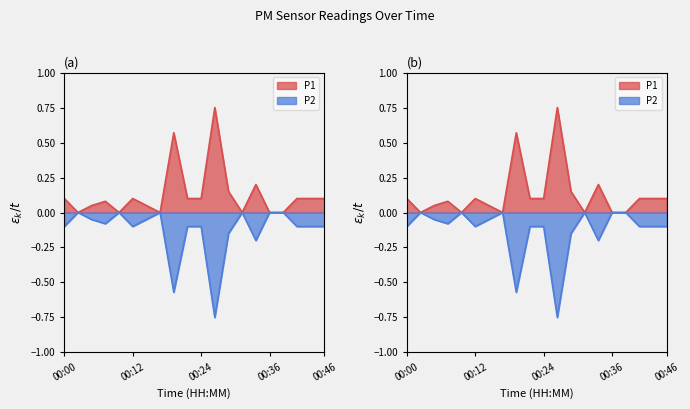

What is the sum of all P1 values?

2.5